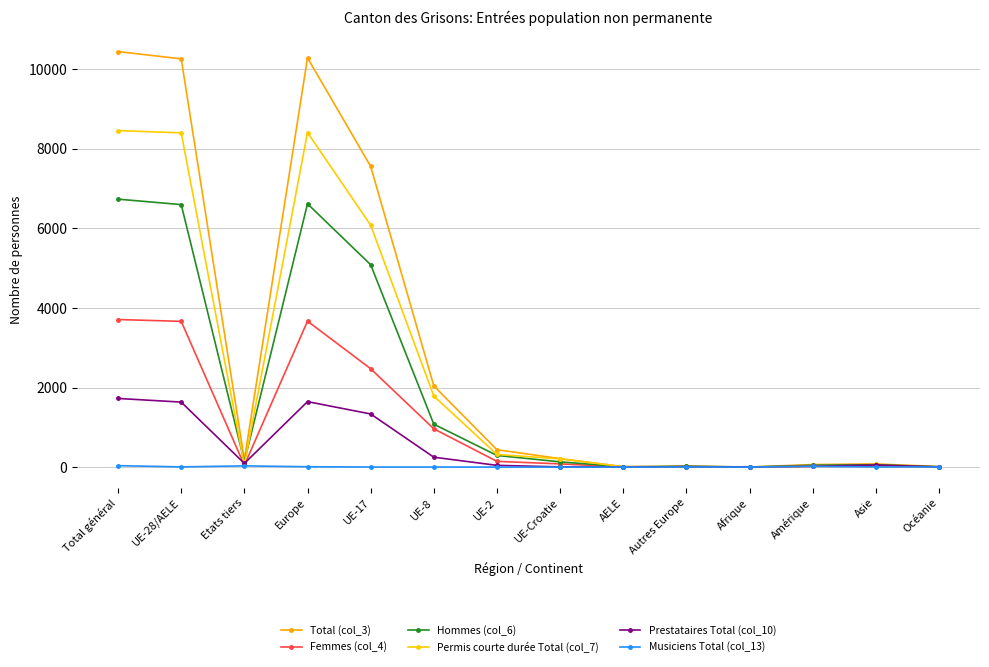

Reading right to left, transcribe all the data shown in this chart.

Total (col_3): Océanie=13	Asie=79	Amérique=64	Afrique=2	Autres Europe=25	AELE=10	UE-Croatie=213	UE-2=437	UE-8=2042	UE-17=7561	Europe=10288	Etats tiers=183	UE-28/AELE=10263	Total général=10446
Femmes (col_4): Océanie=4	Asie=19	Amérique=18	Afrique=0	Autres Europe=5	AELE=3	UE-Croatie=81	UE-2=144	UE-8=963	UE-17=2473	Europe=3669	Etats tiers=46	UE-28/AELE=3664	Total général=3710
Hommes (col_6): Océanie=9	Asie=60	Amérique=46	Afrique=2	Autres Europe=20	AELE=7	UE-Croatie=132	UE-2=293	UE-8=1079	UE-17=5088	Europe=6619	Etats tiers=137	UE-28/AELE=6599	Total général=6736
Permis courte durée Total (col_7): Océanie=5	Asie=22	Amérique=23	Afrique=0	Autres Europe=7	AELE=10	UE-Croatie=206	UE-2=318	UE-8=1787	UE-17=6082	Europe=8410	Etats tiers=57	UE-28/AELE=8403	Total général=8460
Prestataires Total (col_10): Océanie=5	Asie=51	Amérique=22	Afrique=2	Autres Europe=12	AELE=0	UE-Croatie=5	UE-2=44	UE-8=249	UE-17=1336	Europe=1646	Etats tiers=92	UE-28/AELE=1634	Total général=1726
Musiciens Total (col_13): Océanie=3	Asie=5	Amérique=19	Afrique=0	Autres Europe=4	AELE=0	UE-Croatie=0	UE-2=1	UE-8=2	UE-17=2	Europe=9	Etats tiers=31	UE-28/AELE=5	Total général=36